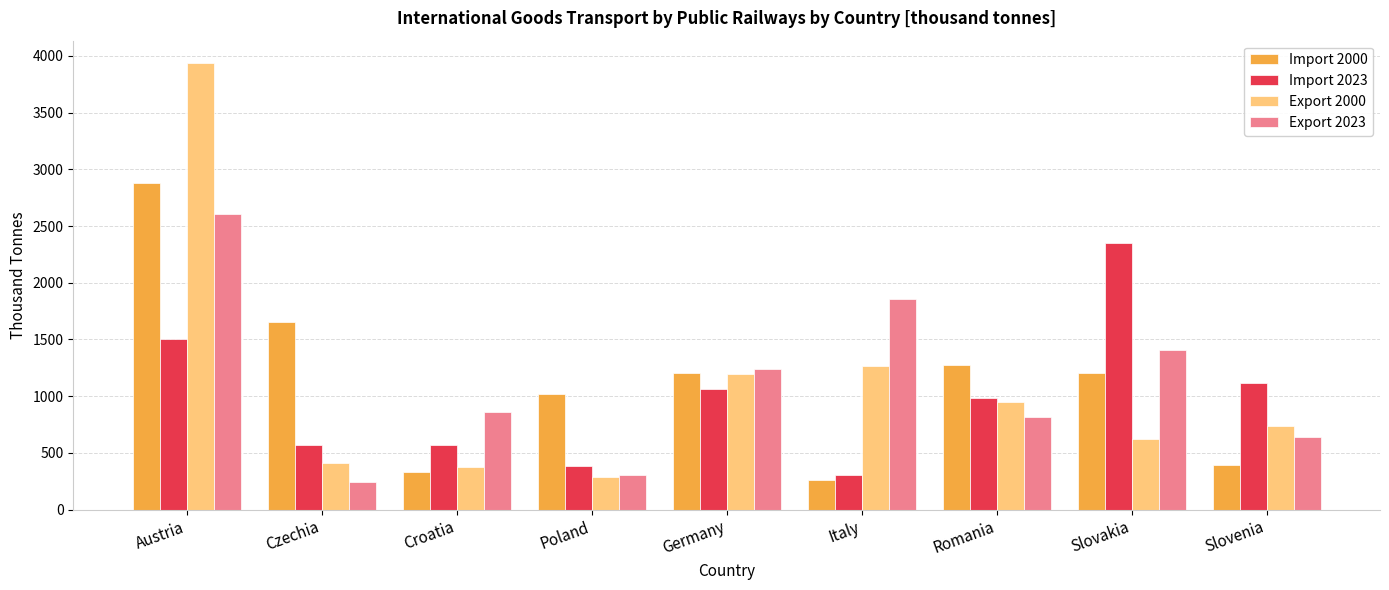

What is the total value across all series at Poland?

1985.8